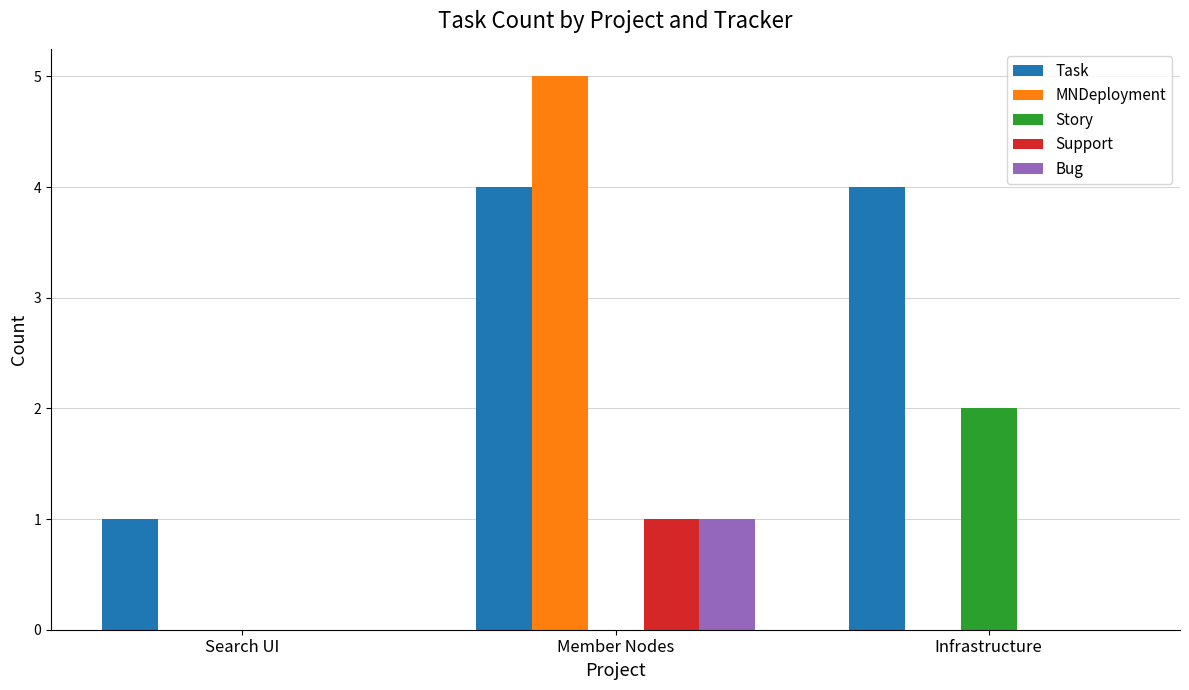

What is the average value of the Task series?

3